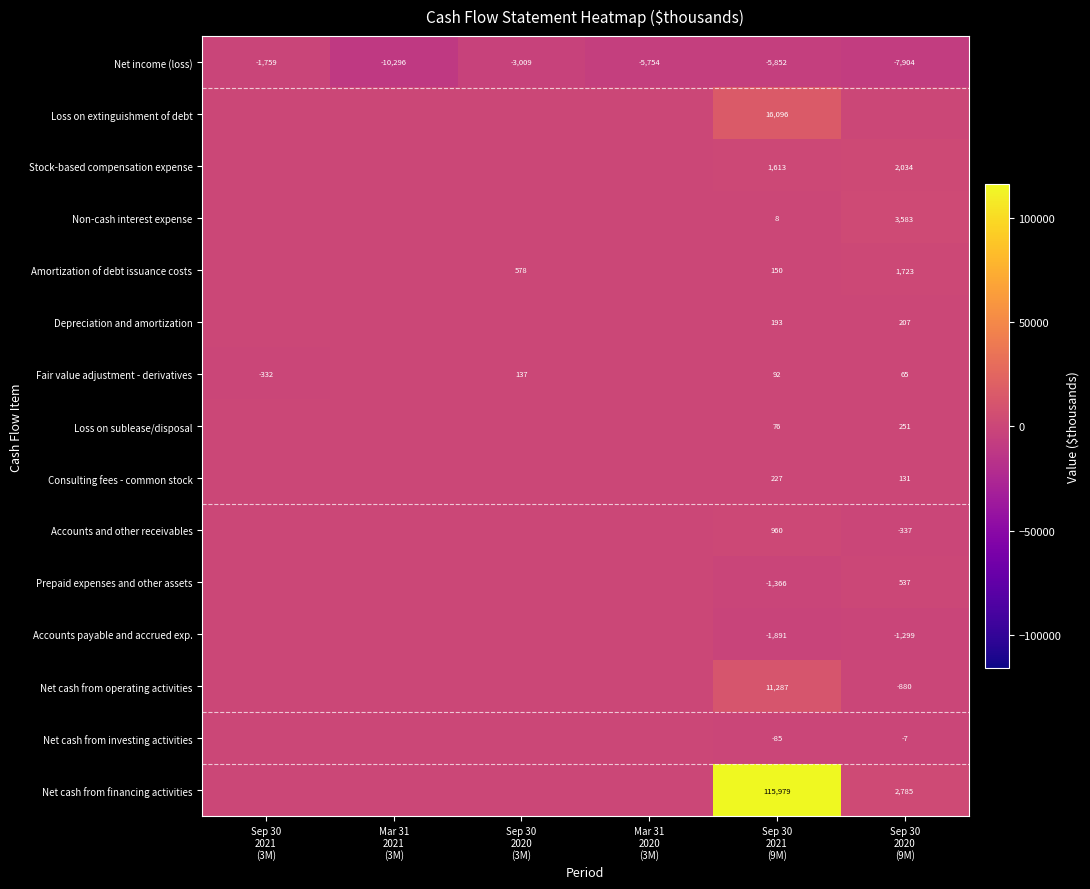

How many values in Net cash from investing activities are below zero?

2